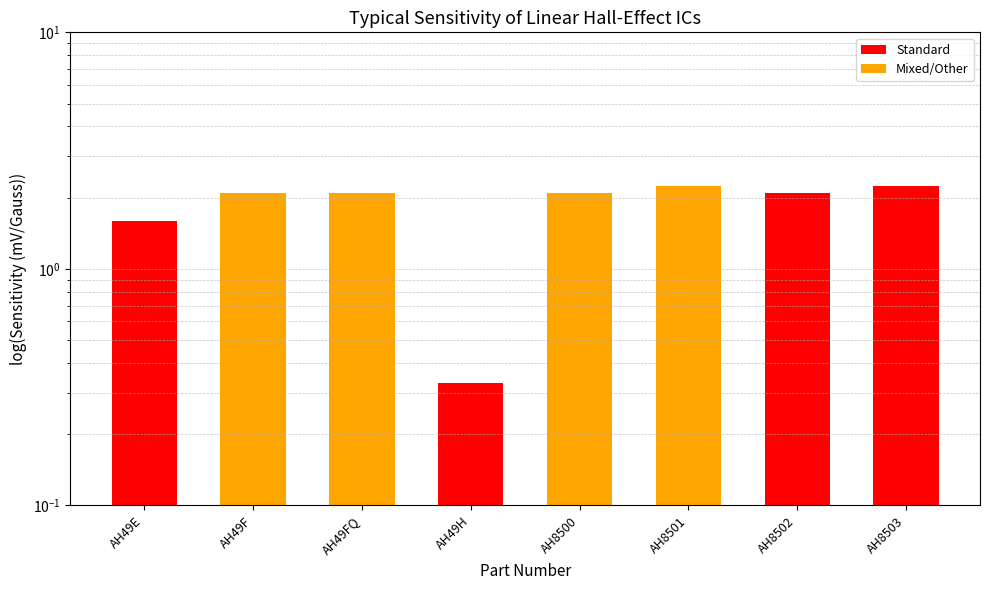

What is the greatest value displayed?

2.2